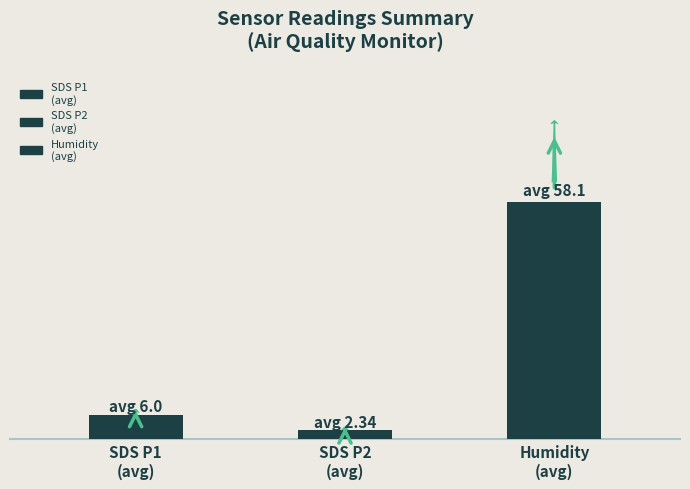

Are the bars horizontal?

No